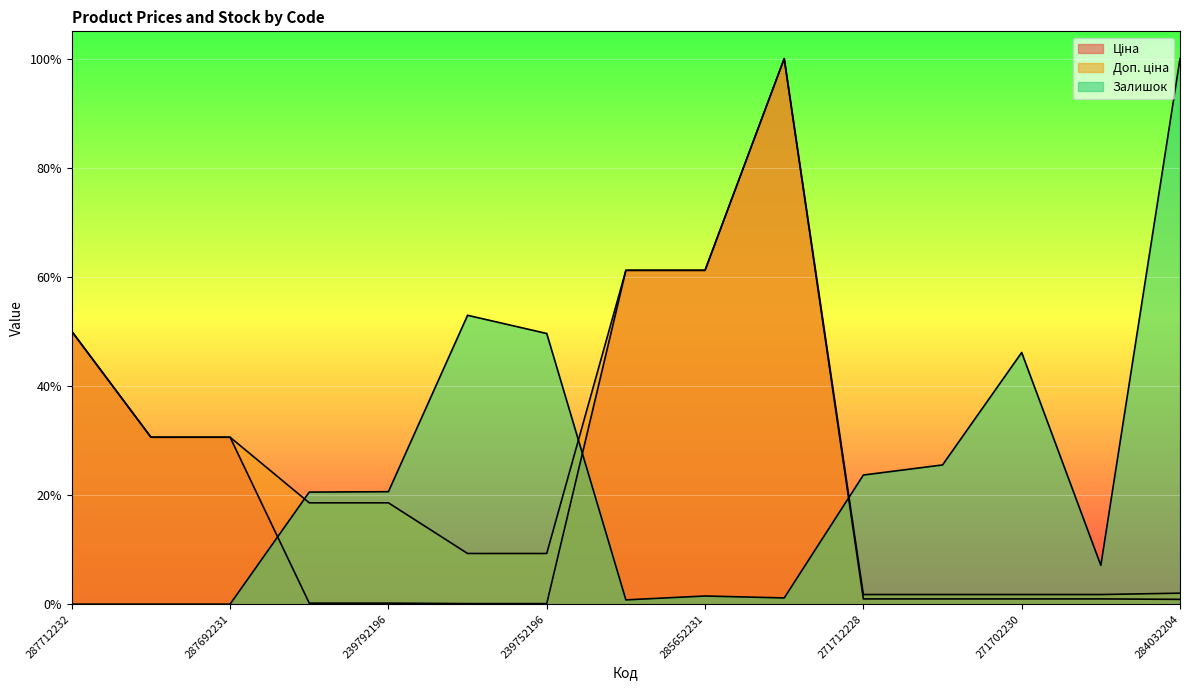

Does the chart display data point markers on the line(s)?

No